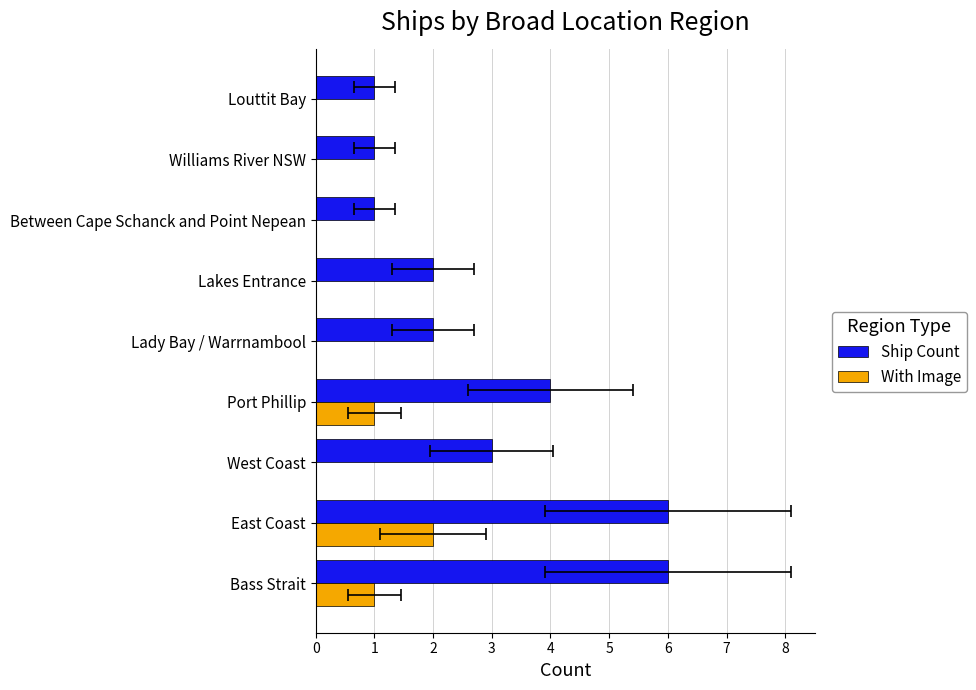

Does the chart contain any negative values?

No